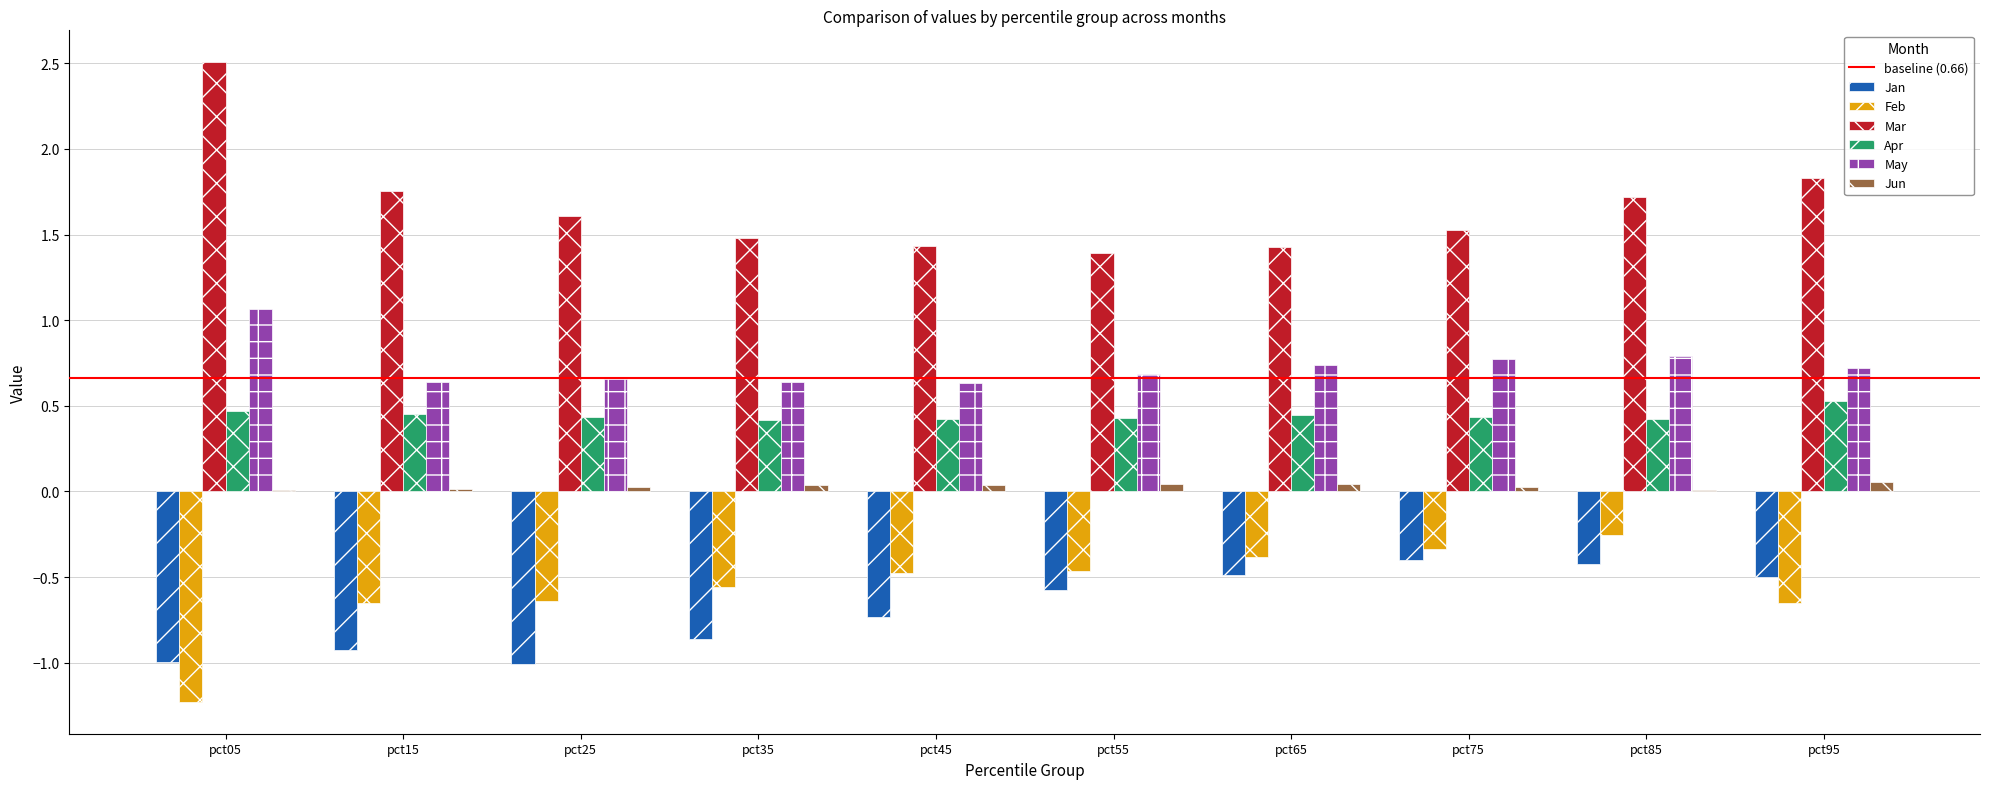

What is the sum of the Mar values at pct85 and pct95?

3.6